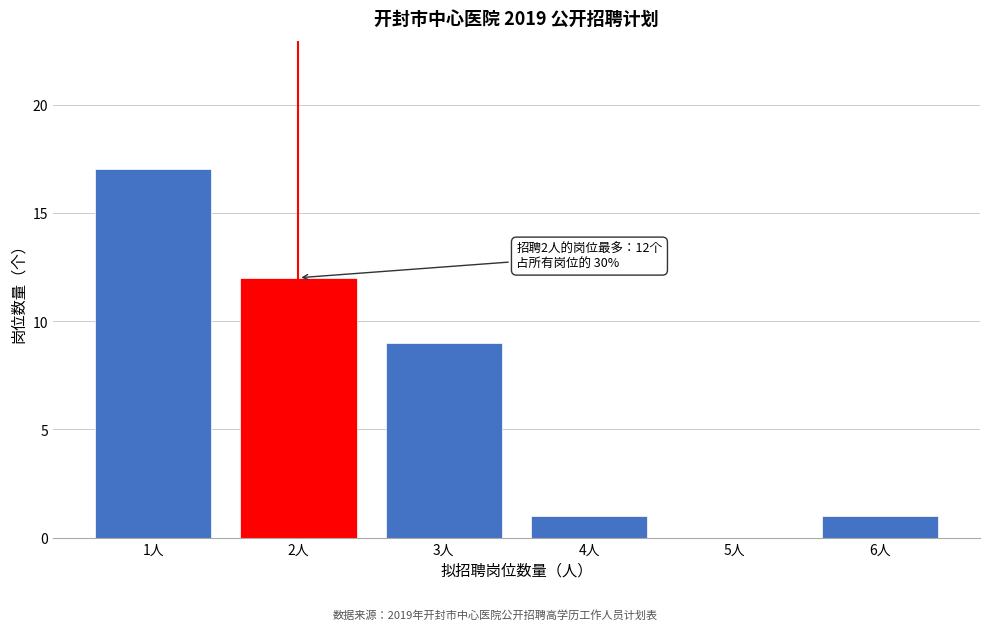

Reading left to right, extract all data points from this chart.

1人=17	2人=12	3人=9	4人=1	5人=0	6人=1